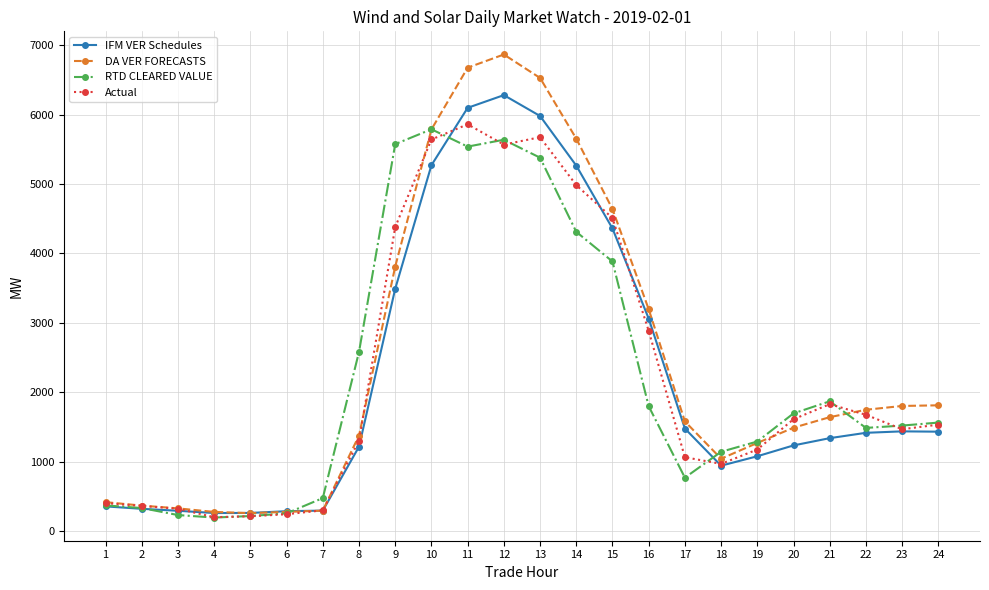

What is the value of the Actual point at the 13th from the left?

5674.3